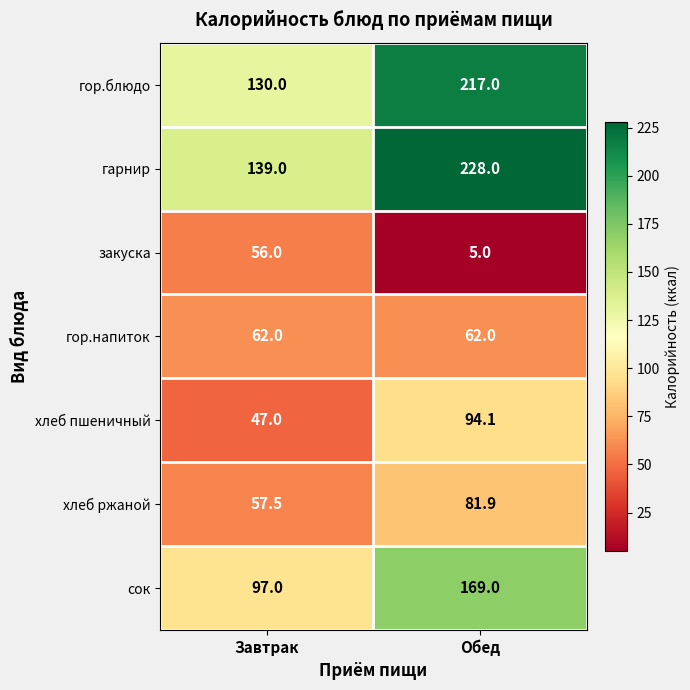

The хлеб ржаной series shows 81.9 at Обед. True or false?

True